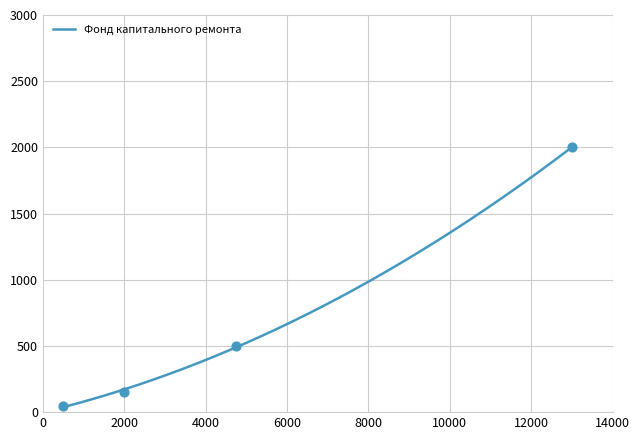

What is the maximum value for Фонд капитального ремонта?

2000.9